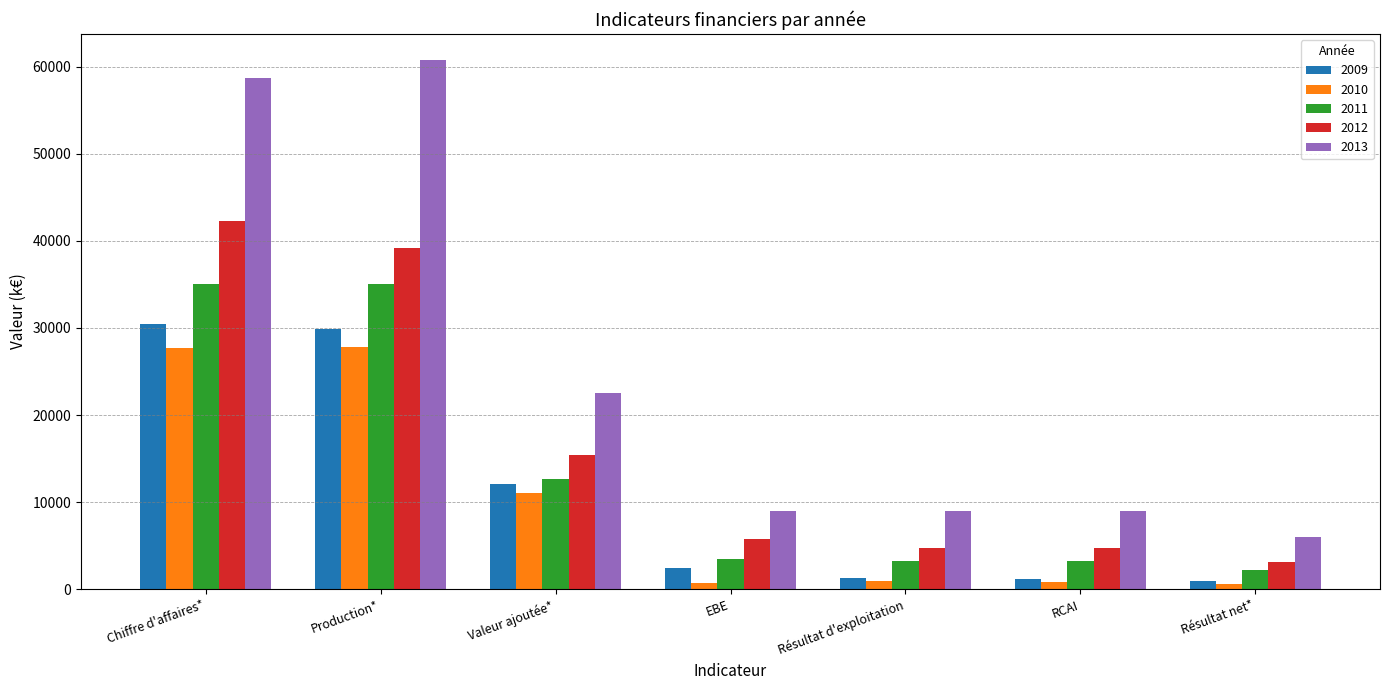

Read the 2009 value at Chiffre d'affaires*, to the nearest 50.

30450